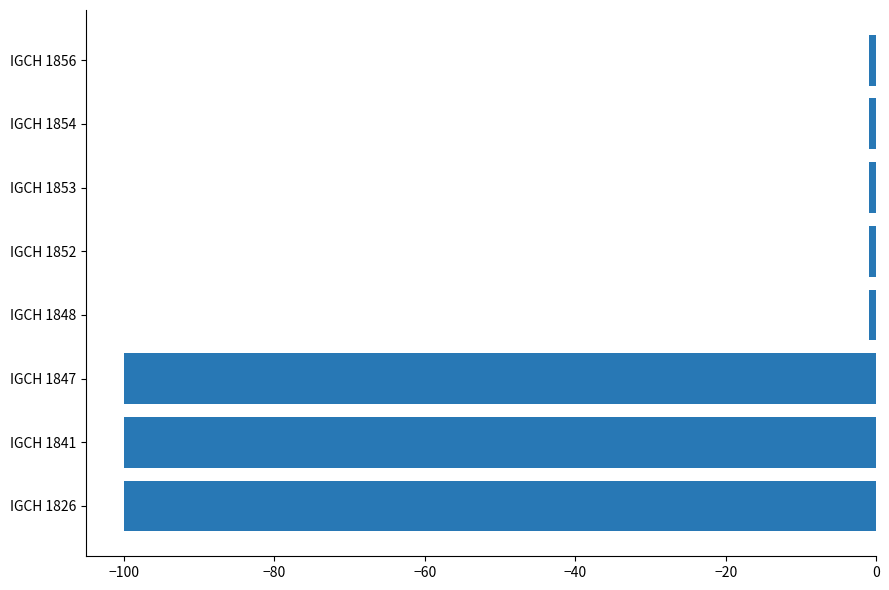

What is the minimum value shown in the chart?

-100